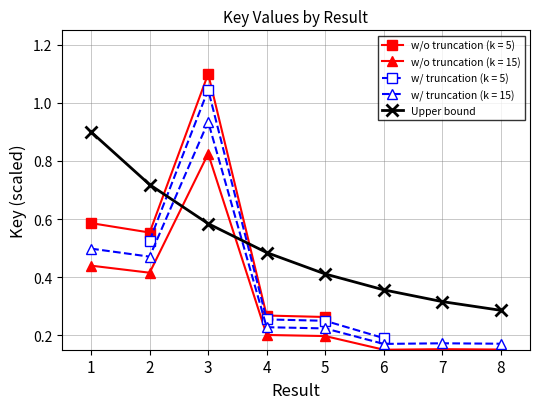

After their last crossing, which series has the higher values: Upper bound or w/ truncation (k = 15)?

Upper bound